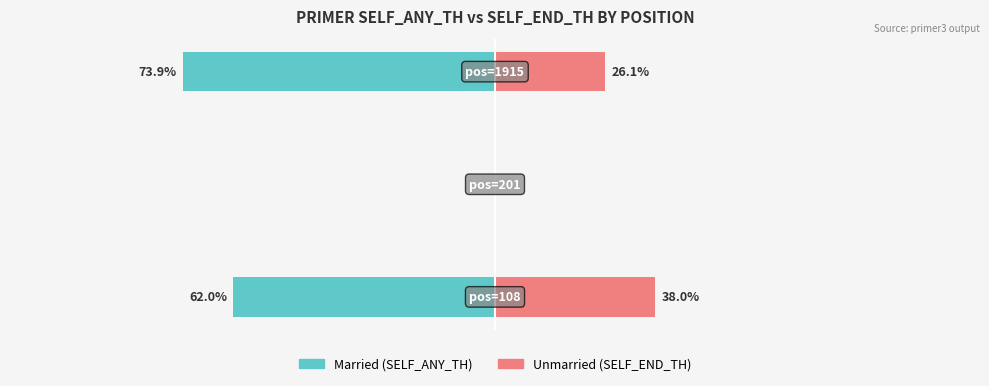

What is the value of the Married bar at the 3rd from the left?

-73.9